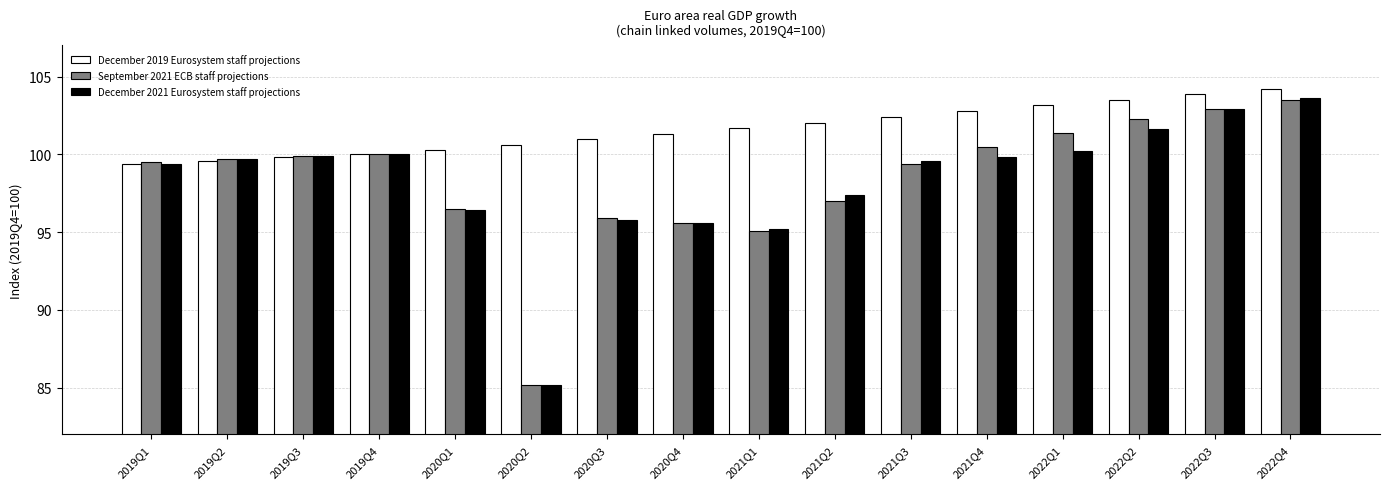

What is the label of the 4th bar from the left?

2019Q4